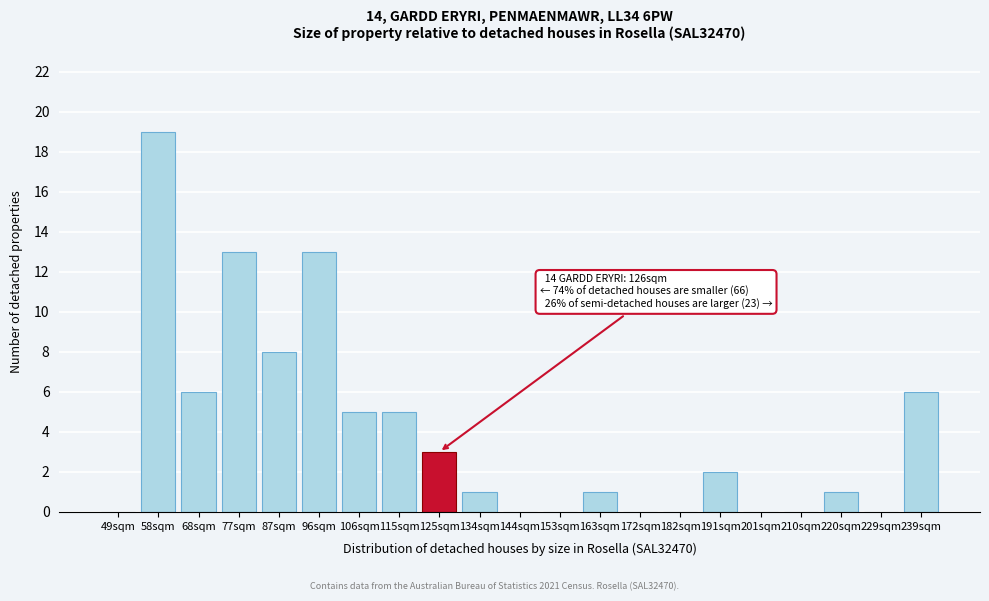

Reading left to right, transcribe all the data shown in this chart.

49sqm=0	58sqm=19	68sqm=6	77sqm=13	87sqm=8	96sqm=13	106sqm=5	115sqm=5	125sqm=3	134sqm=1	144sqm=0	153sqm=0	163sqm=1	172sqm=0	182sqm=0	191sqm=2	201sqm=0	210sqm=0	220sqm=1	229sqm=0	239sqm=6